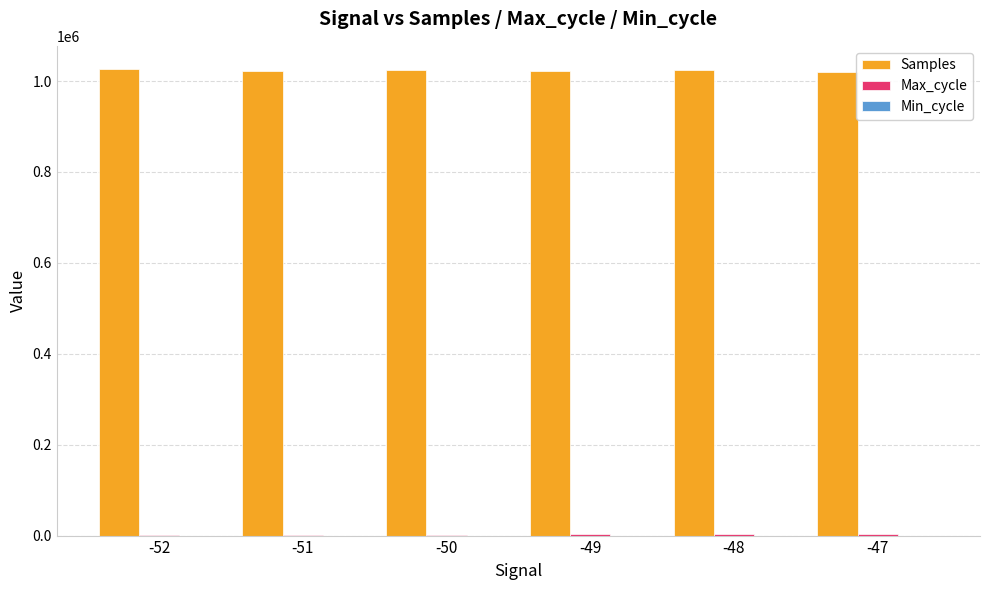

True or false: Samples has a value of 1026129.0 at -52.

True